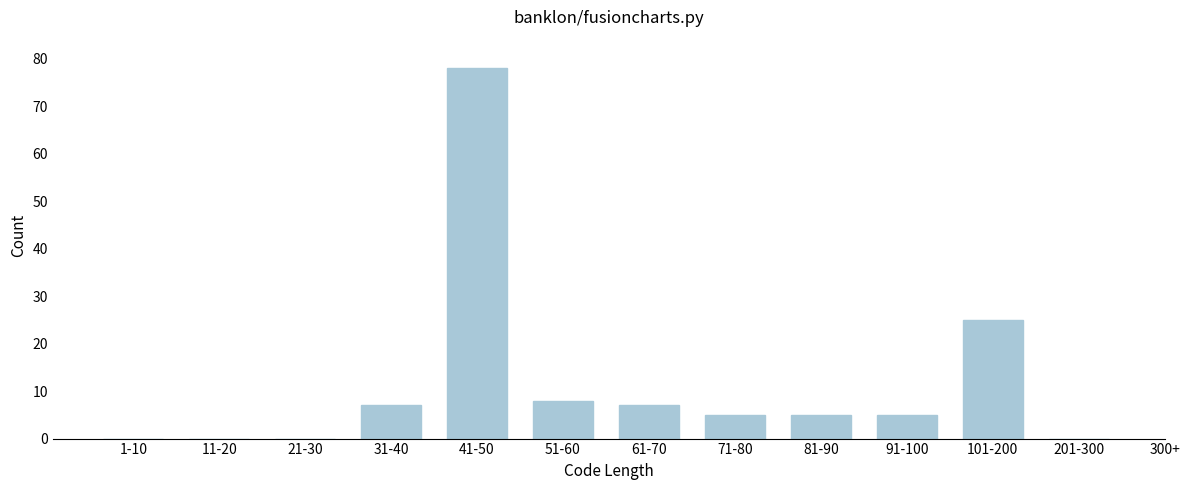

Reading left to right, what are all the values shown in this chart?

1-10=0	11-20=0	21-30=0	31-40=7	41-50=78	51-60=8	61-70=7	71-80=5	81-90=5	91-100=5	101-200=25	201-300=0